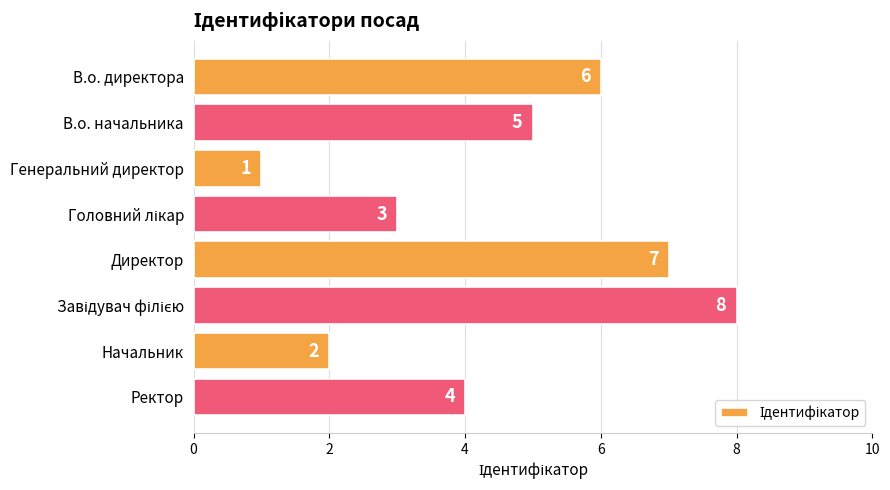

What is the sum of all values?

36